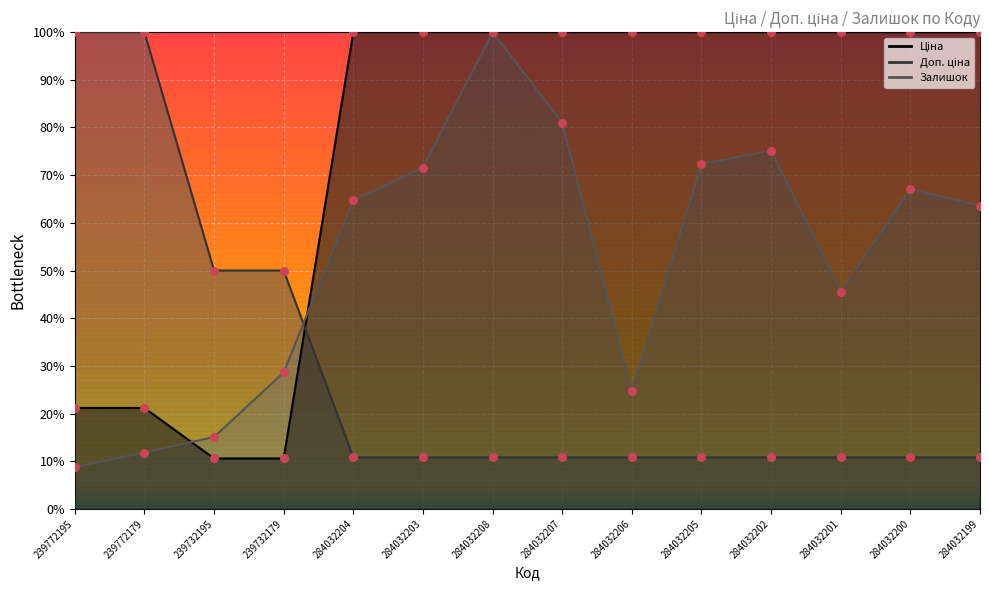

At how many categories does at least one series exceed 90?

12